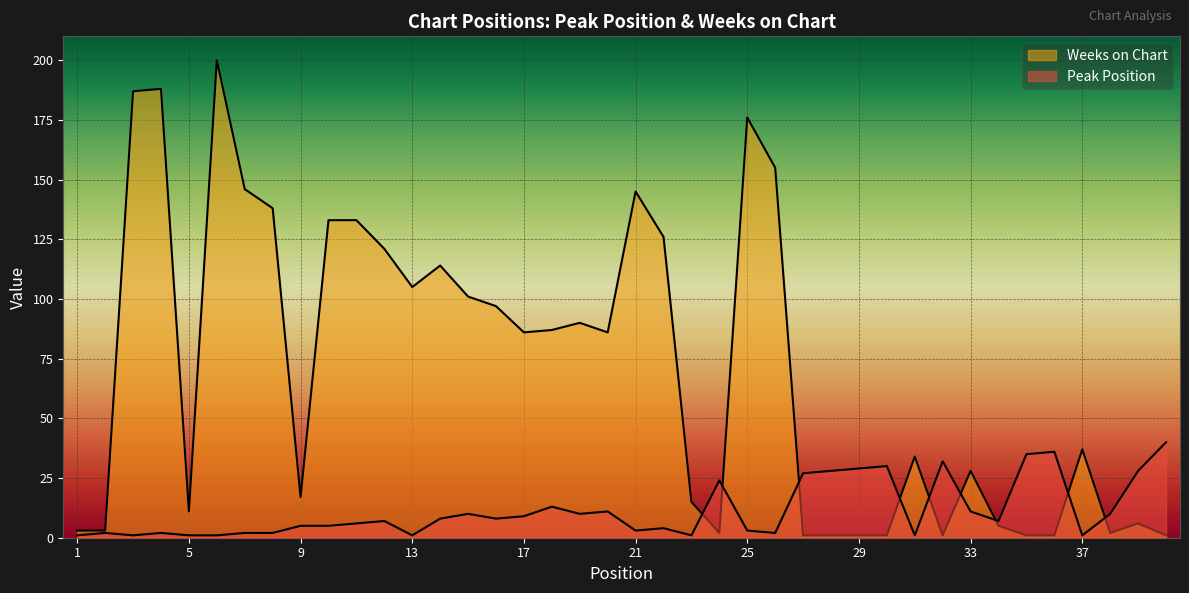

At which category is the sum across all series the highest?

6